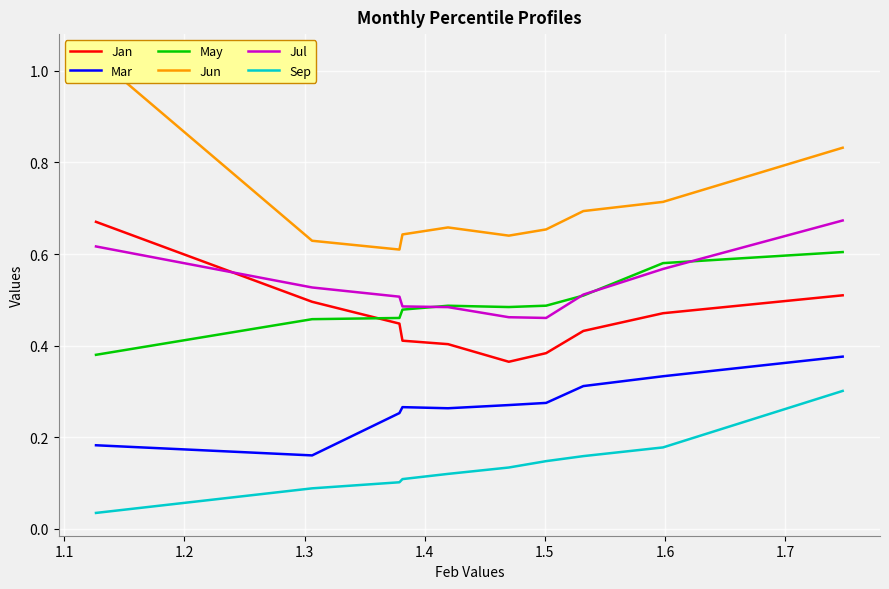

True or false: Mar and May cross at least once.

False